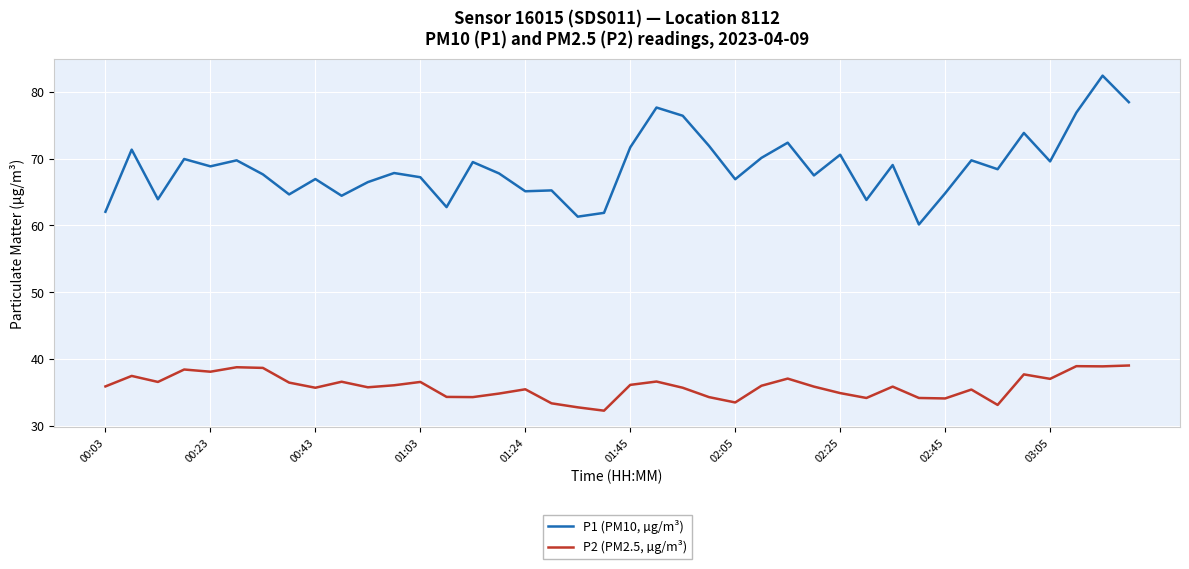

List the series in order of their overall mean, lowest first.

P2 (PM2.5, µg/m³), P1 (PM10, µg/m³)